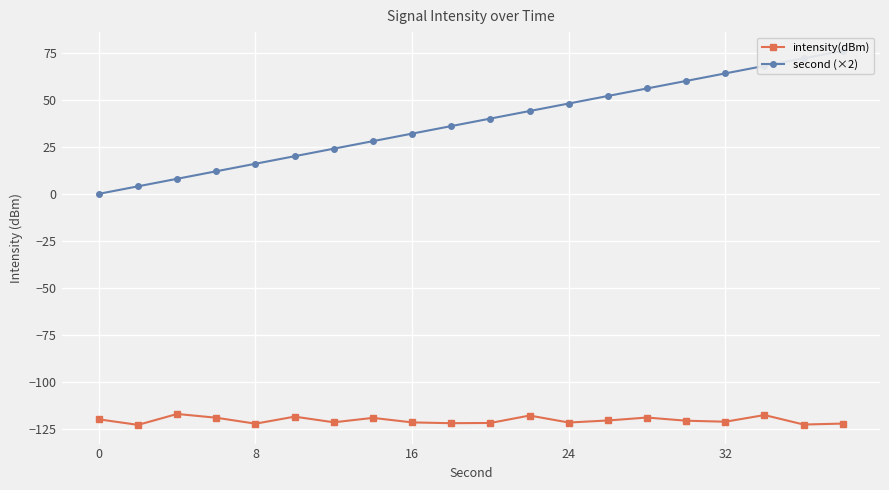

What is the lowest value of the intensity(dBm) series?

-122.8